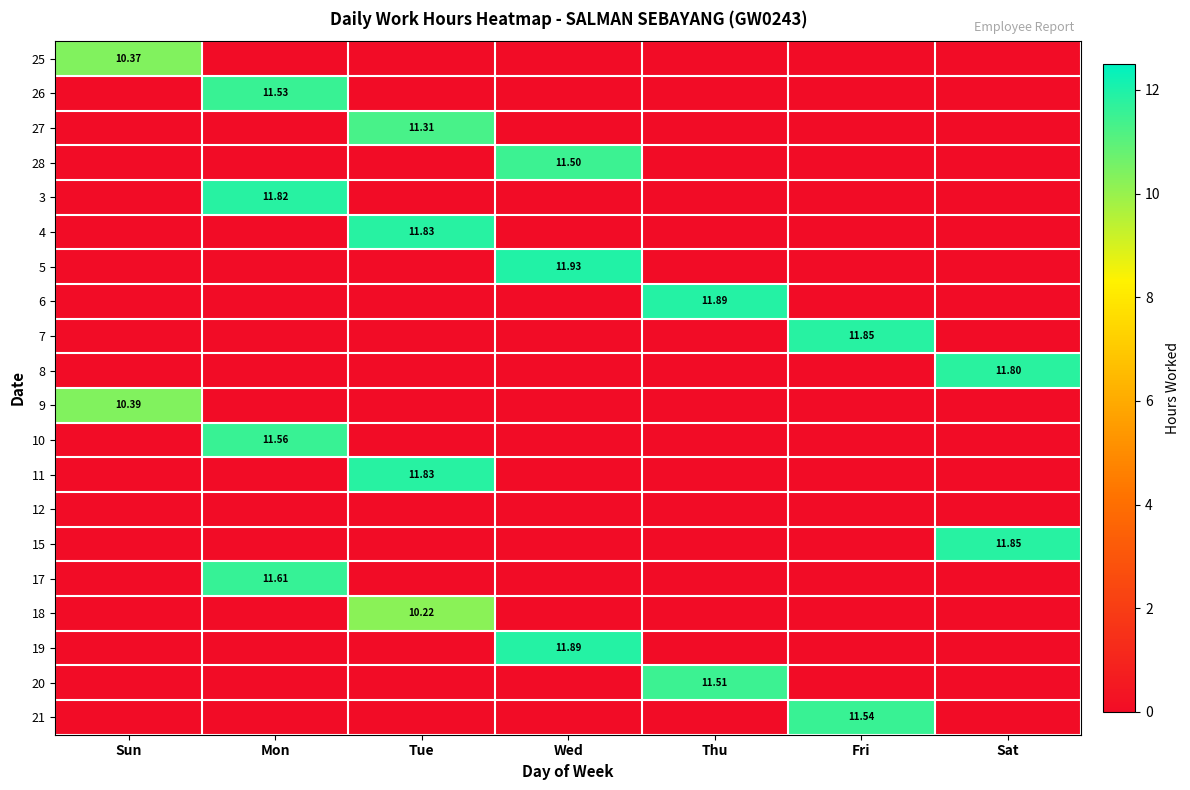

What is the spread (max minus min) of values at Sat?

11.8